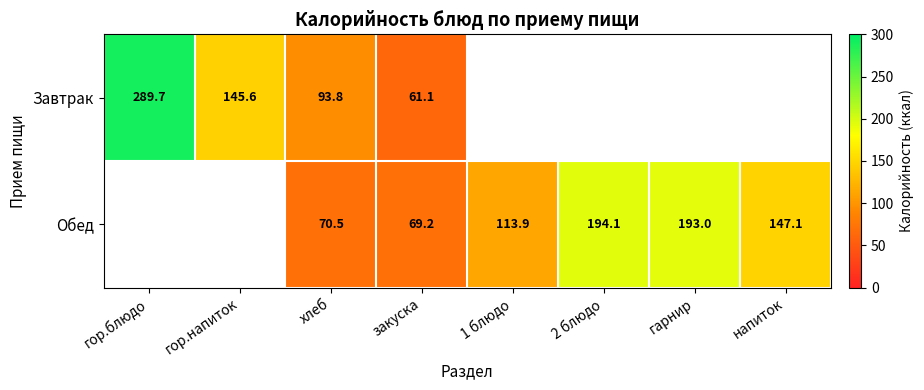

What is the maximum value shown in the chart?

289.7